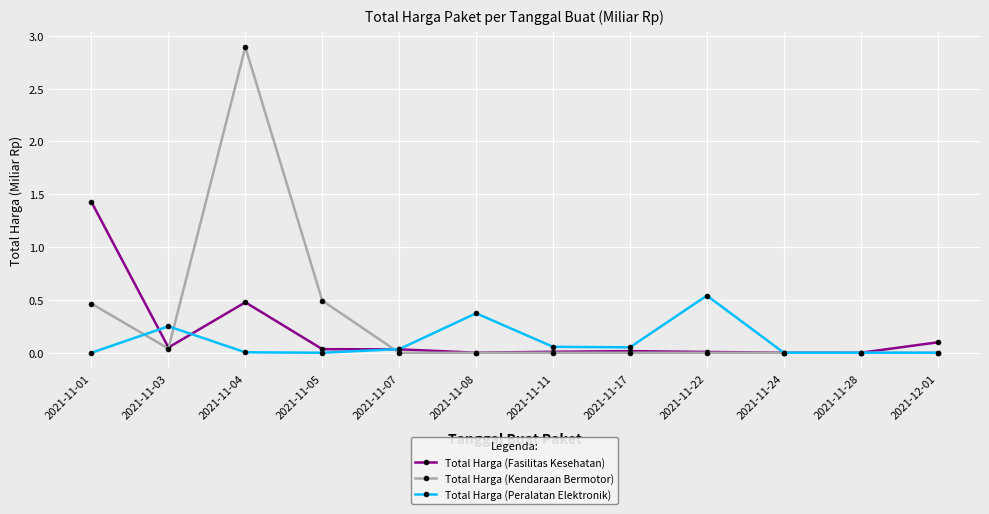

The Total Harga (Peralatan Elektronik) series shows 0.4 at 2021-11-08. True or false?

True